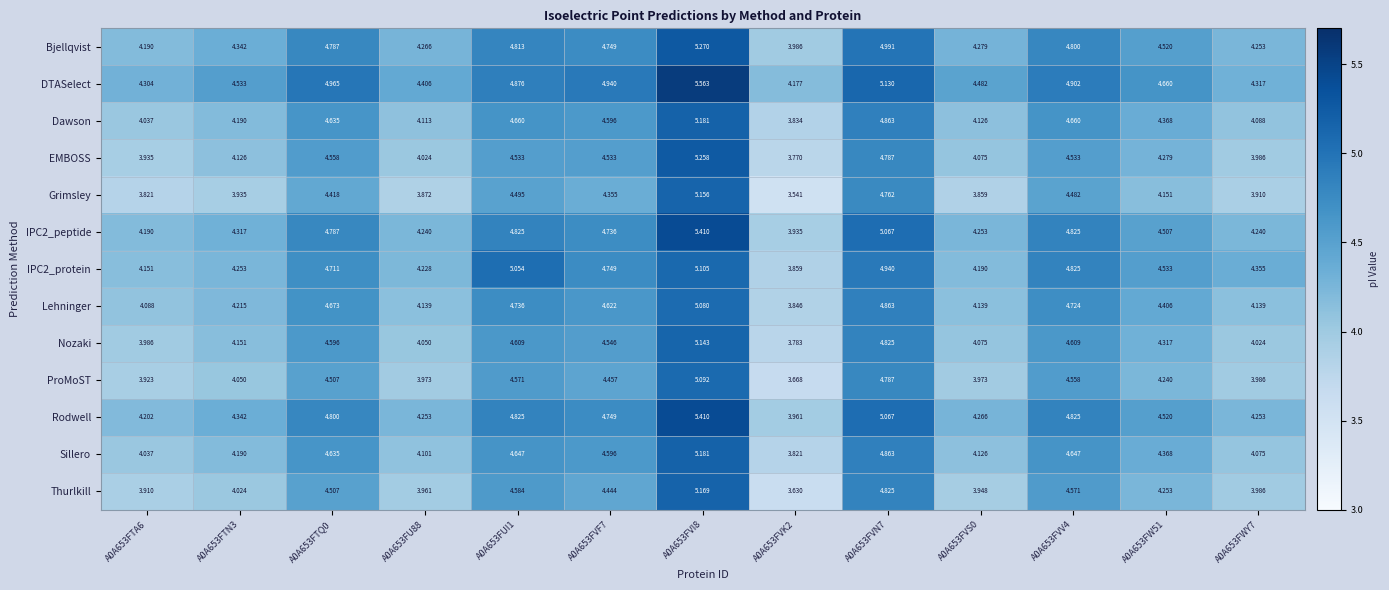

Which series has the widest spread of values?

Grimsley